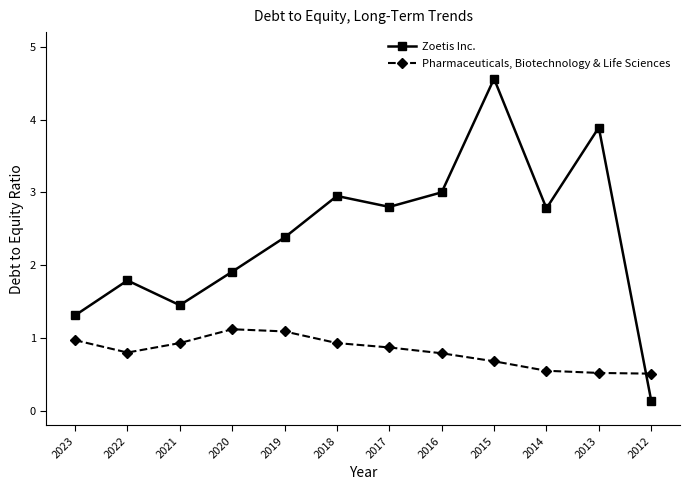

Where does the Zoetis Inc. series first go above 2?

2019